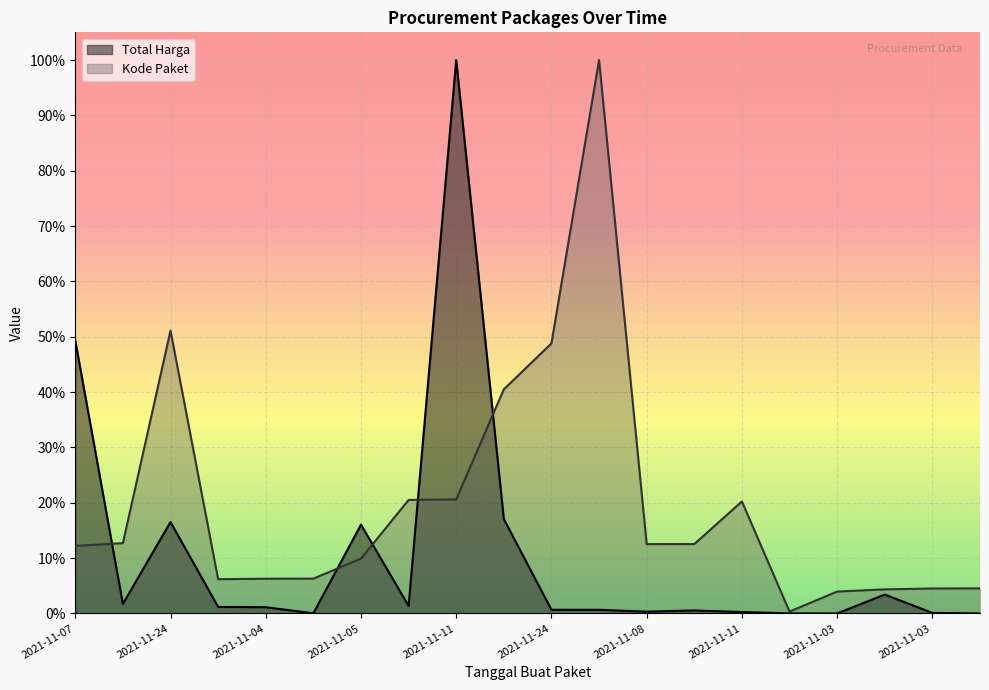

Which series has the largest total across all categories?

Kode Paket